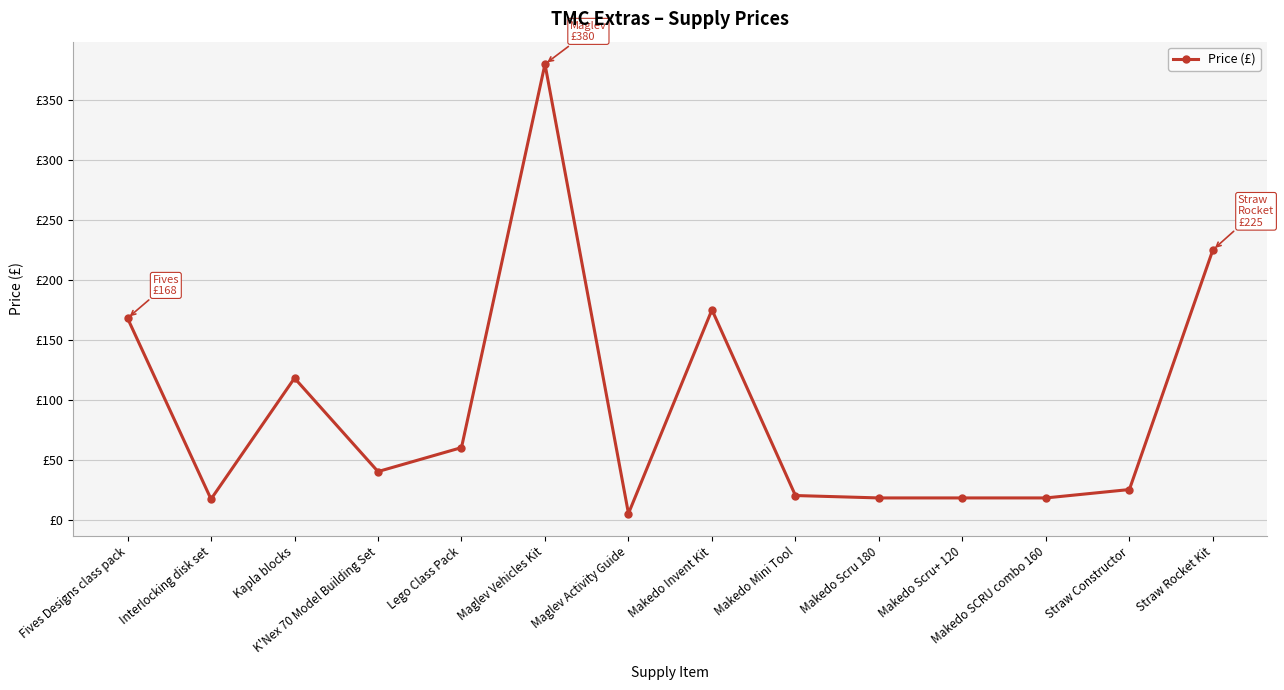

Reading left to right, extract all data points from this chart.

Fives Designs class pack=168.0	Interlocking disk set=17.0	Kapla blocks=118.0	K'Nex 70 Model Building Set=40.0	Lego Class Pack=60.0	Maglev Vehicles Kit=380.0	Maglev Activity Guide=5.0	Makedo Invent Kit=175.0	Makedo Mini Tool=20.0	Makedo Scru 180=18.0	Makedo Scru+ 120=18.0	Makedo SCRU combo 160=18.0	Straw Constructor=25.0	Straw Rocket Kit=225.0